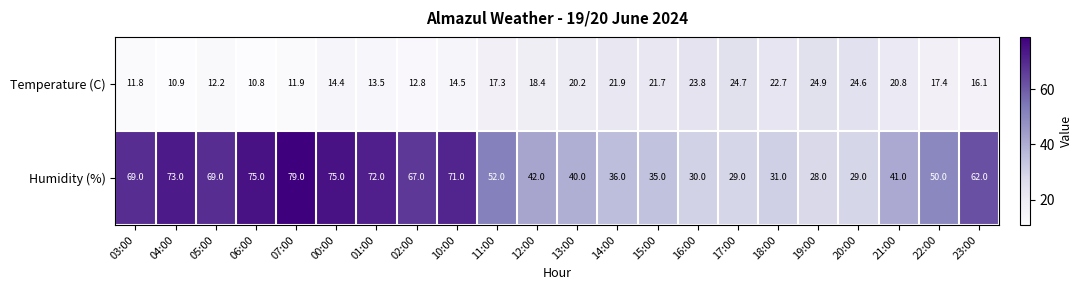

At how many categories does at least one series exceed 43?

12